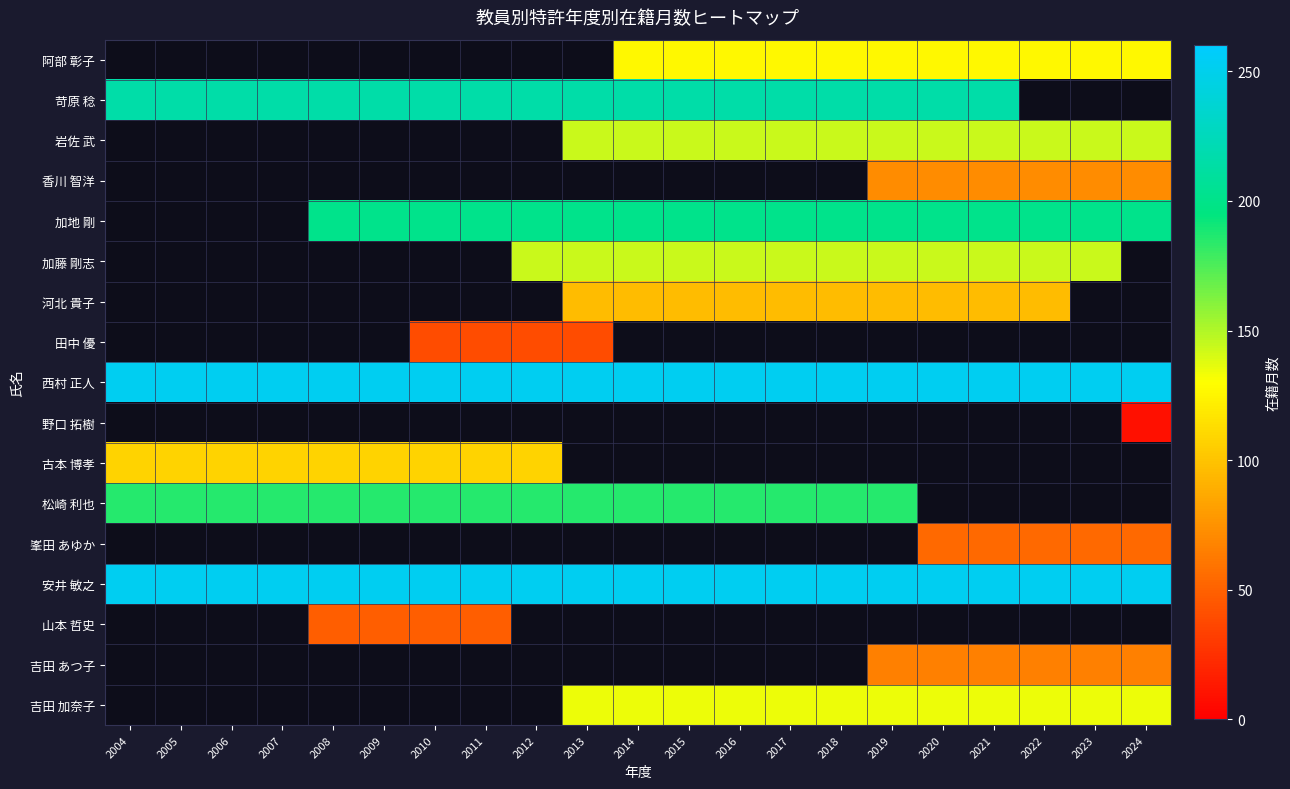

Count the number of data series in this chart.

17